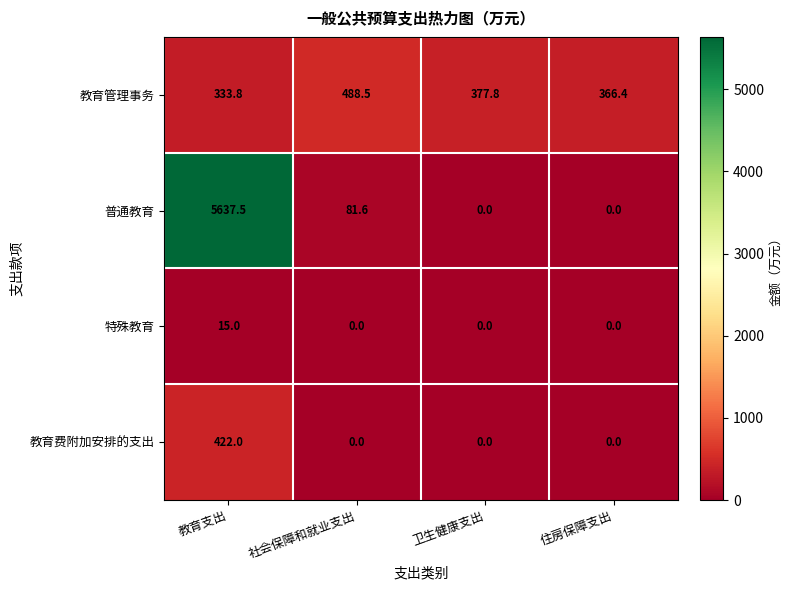

What is the difference between the maximum and minimum values in the 教育费附加安排的支出 series?

422.0